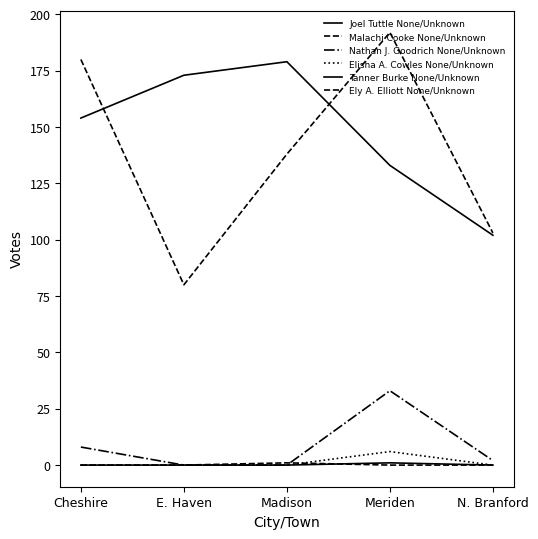

How many lines are shown in the chart?

6